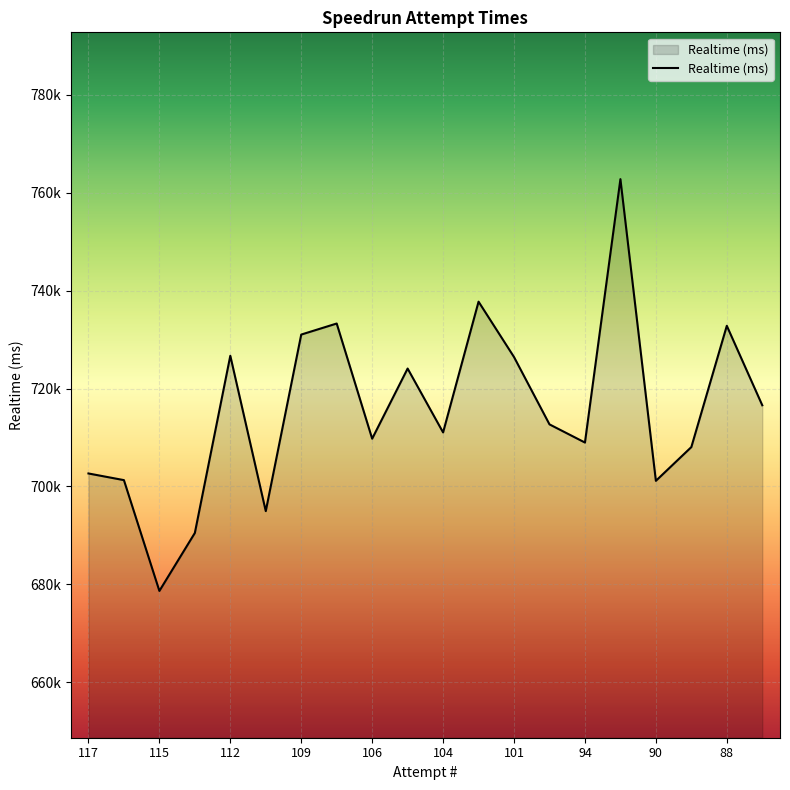

Reading left to right, list all the values displayed in this chart.

117=702640	116=701280	115=678637	113=690479	112=726692	110=694944	109=731027	107=733284	106=709746	105=724083	104=711025	103=737749	101=726435	99=712673	94=708960	92=762790	90=701136	89=708035	88=732819	87=716577